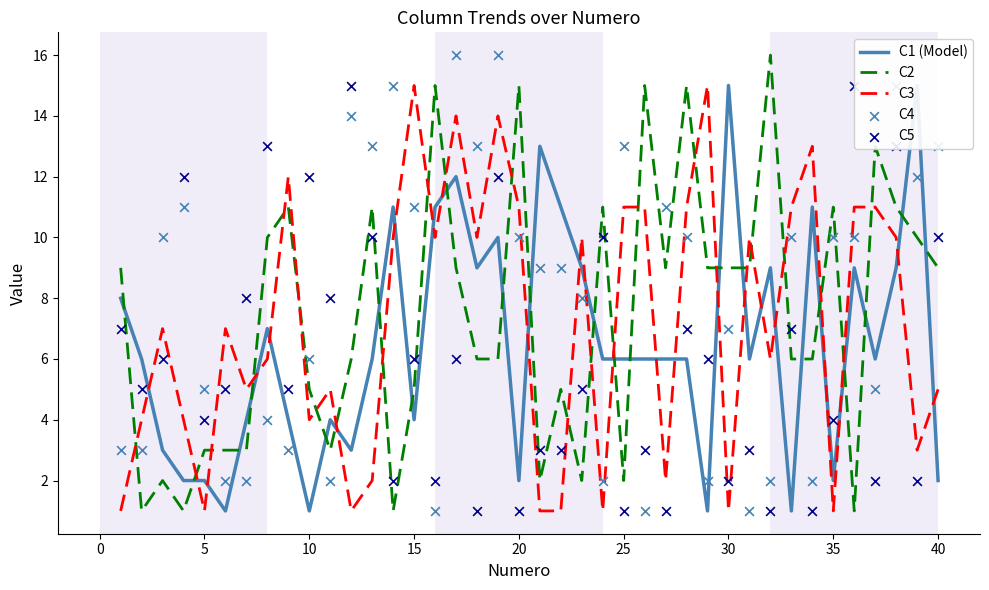

After their last crossing, which series has the higher values: C2 or C3?

C2